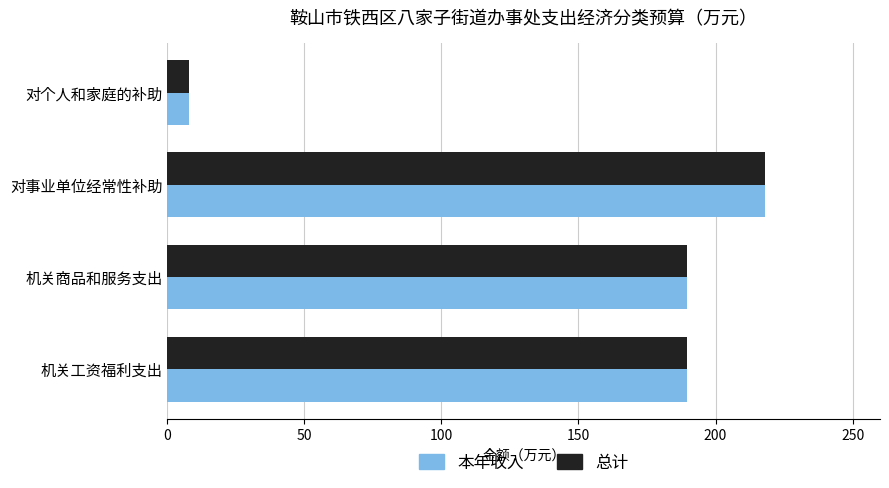

At which category is the sum across all series the highest?

对事业单位经常性补助